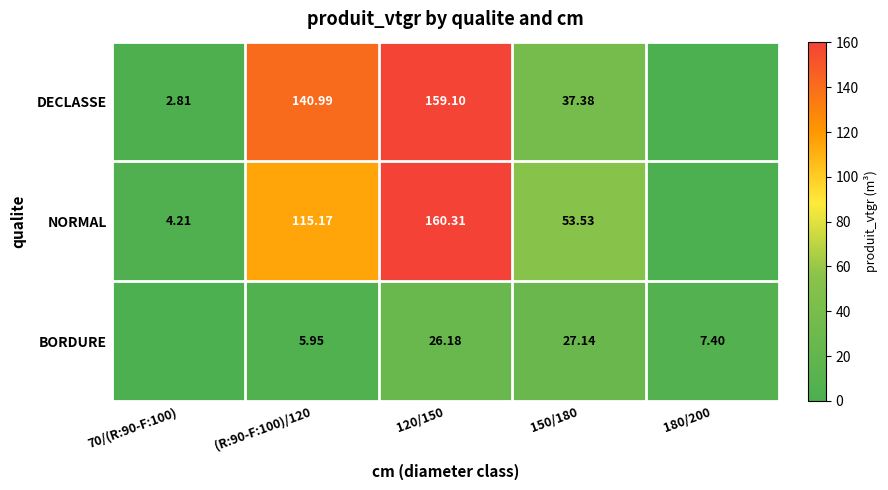

Is the value of NORMAL at 120/150 greater than the value of BORDURE at 150/180?

Yes